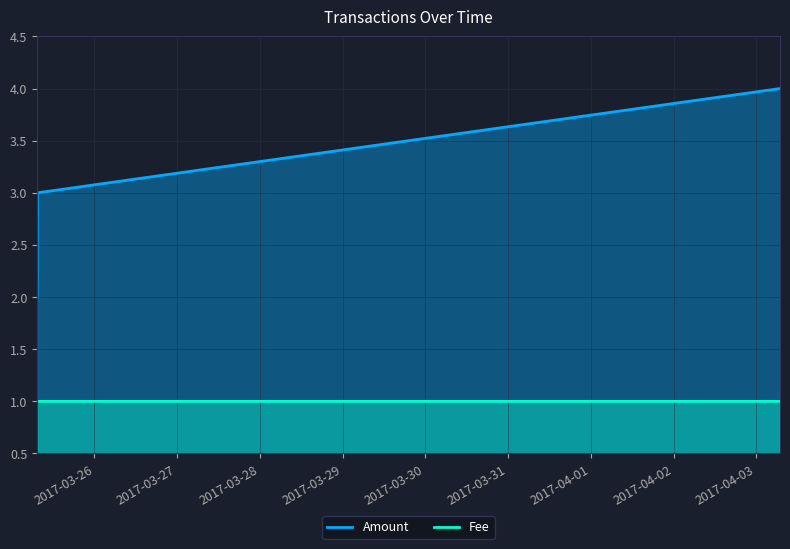

At which category is the sum across all series the highest?

2017-04-03 06:53:48